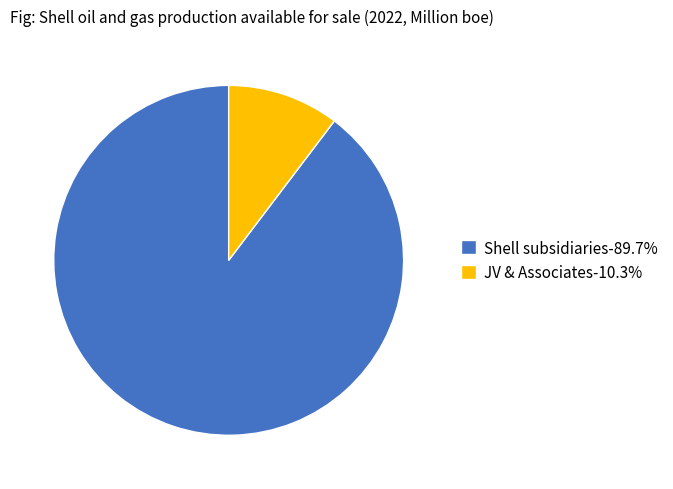

Does any single category account for the majority?

Yes